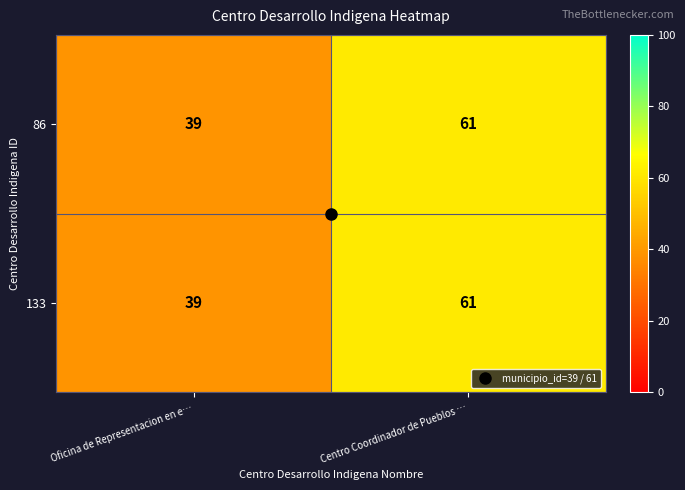

What is the sum of all 133 values?

100